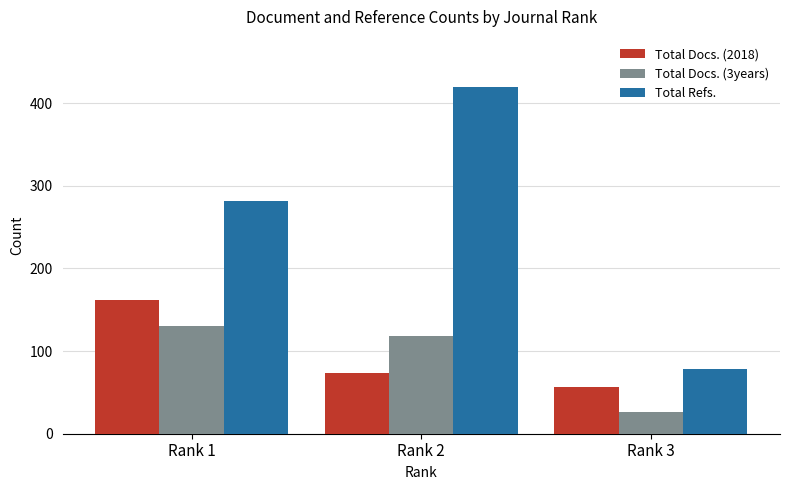

What is the value of the Total Refs. bar at the 1st from the left?

282